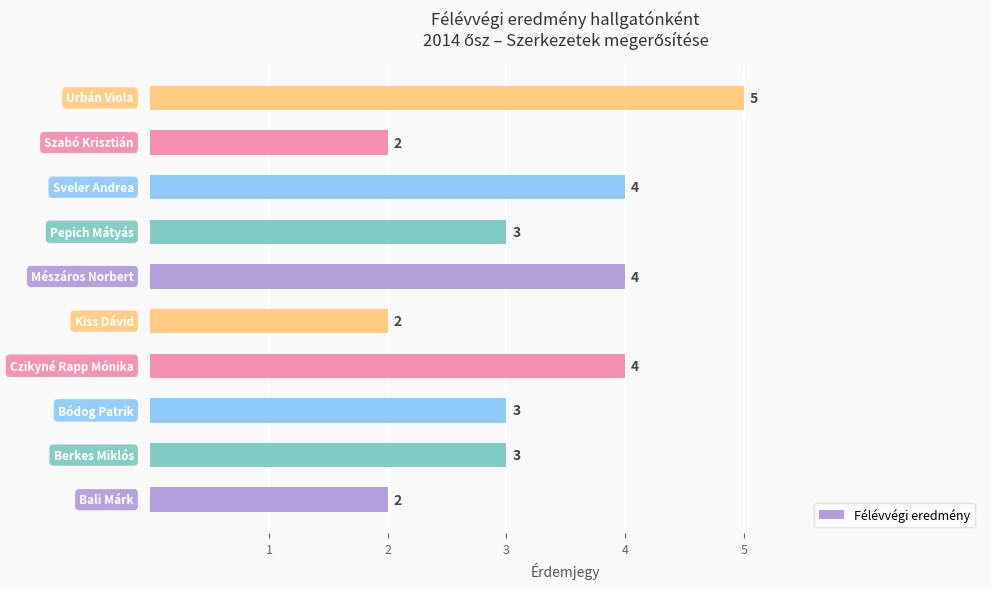

What is the greatest value displayed?

5